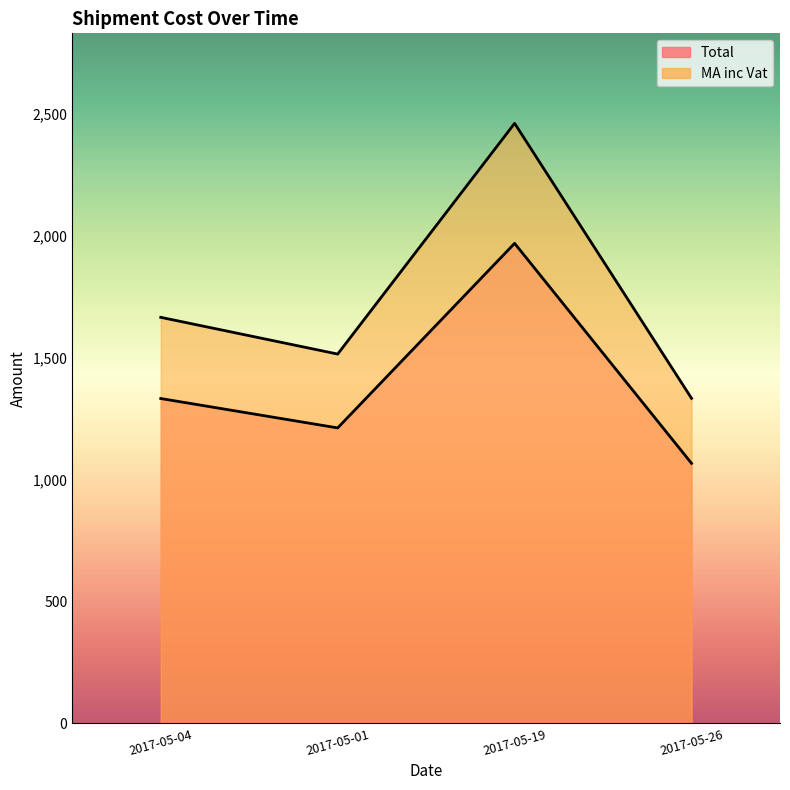

What is the total value across all series at 2017-05-19?

4427.0